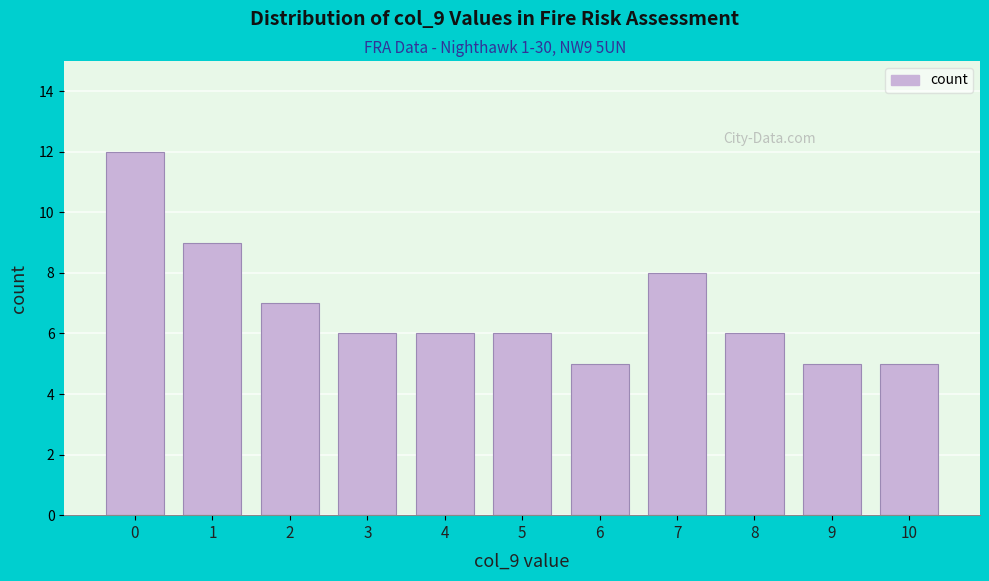

Reading left to right, what are all the values shown in this chart?

0=12	1=9	2=7	3=6	4=6	5=6	6=5	7=8	8=6	9=5	10=5